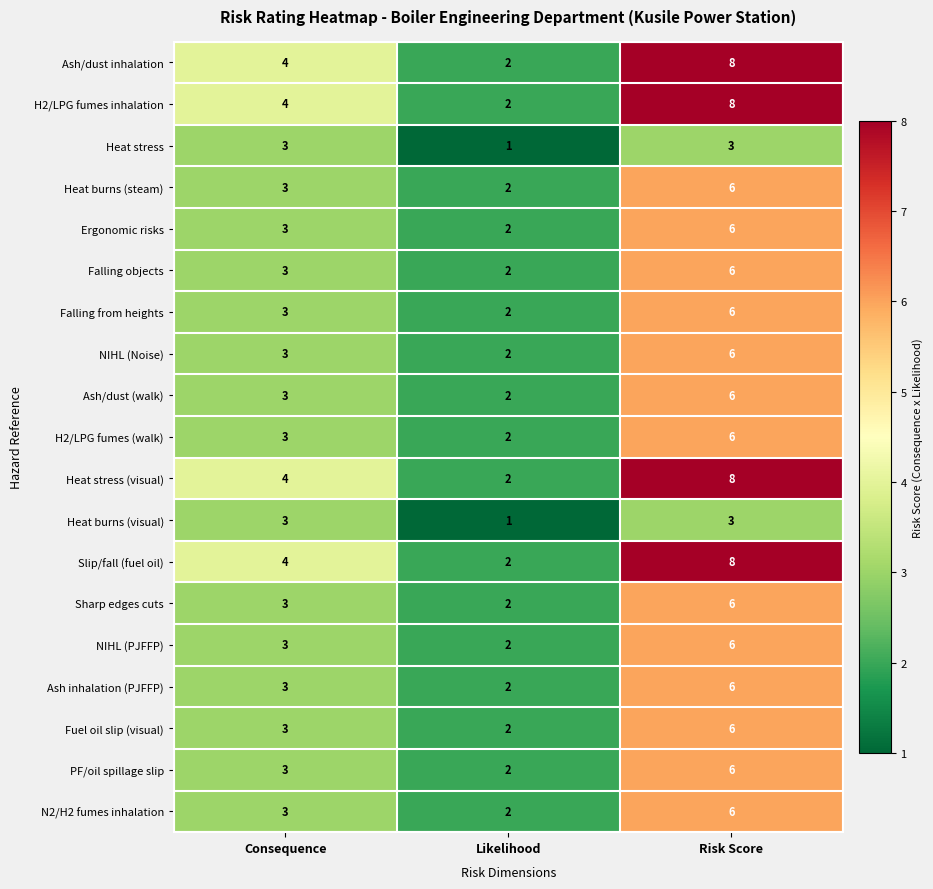

What is the sum of the Ash inhalation (PJFFP) values at Risk Score and Likelihood?

8